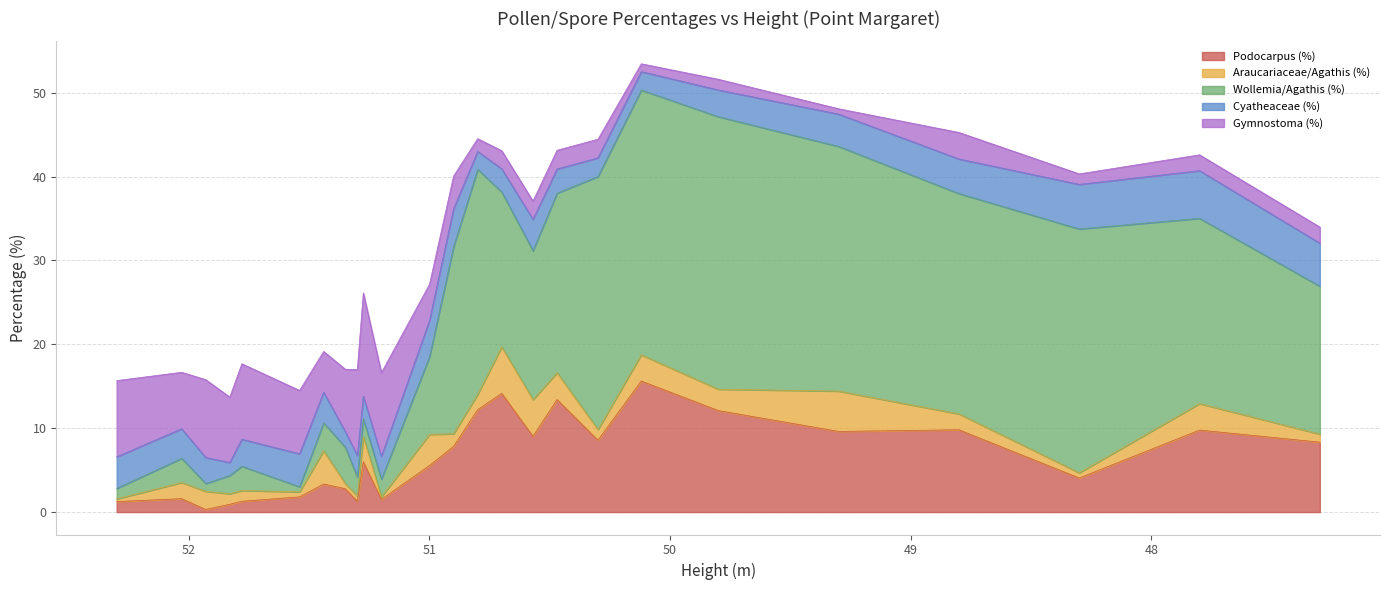

Is the value of Cyatheaceae (%) at 49.8 greater than the value of Gymnostoma (%) at 48.3?

Yes